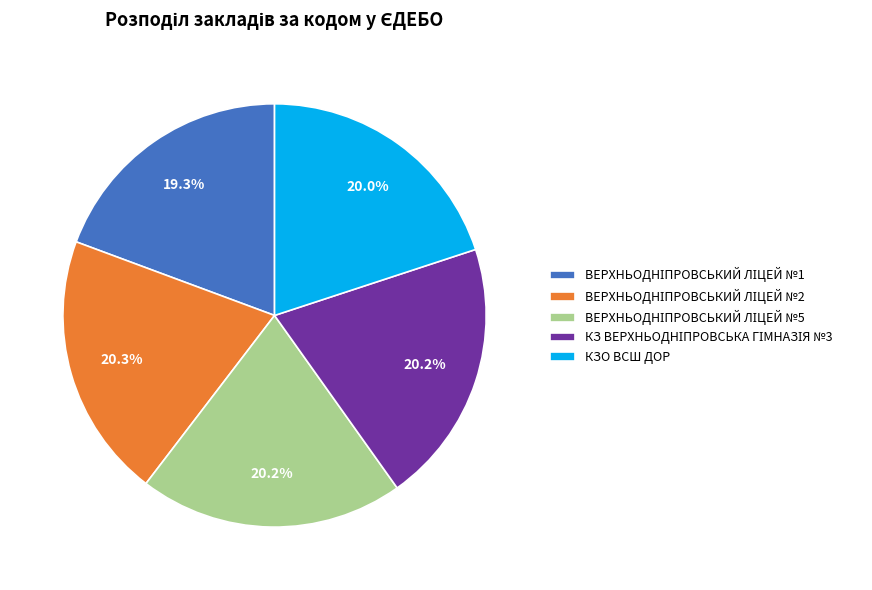

Does any single category account for the majority?

No